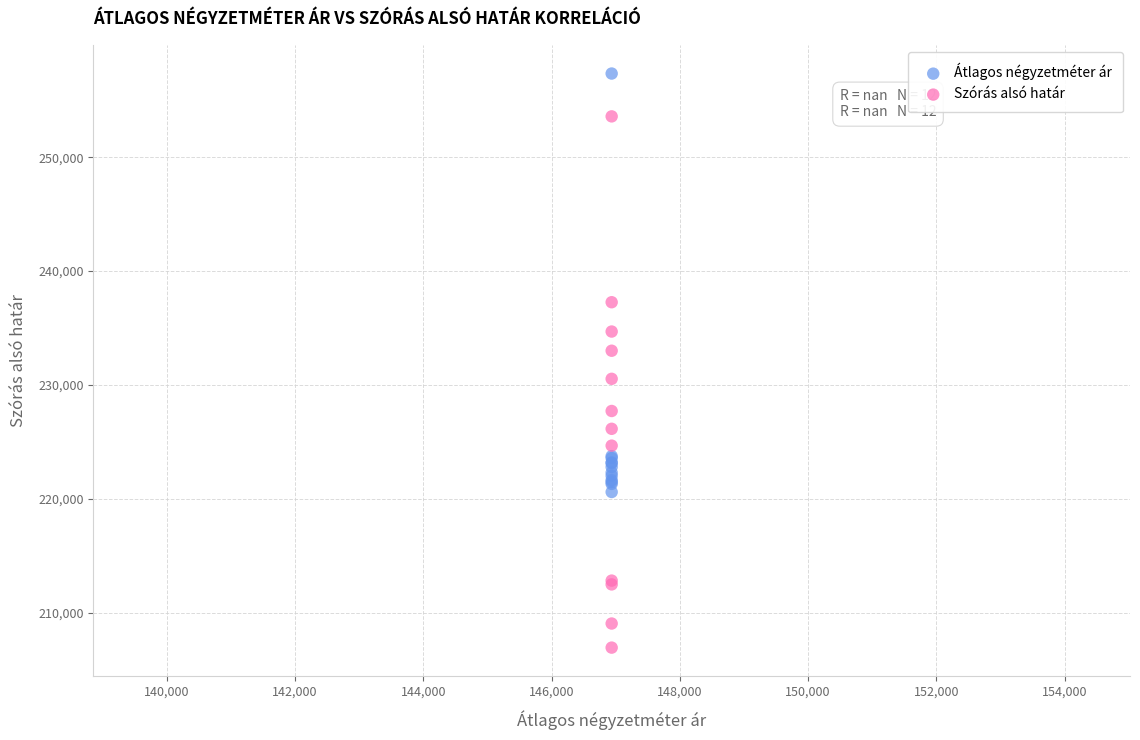

Which series reaches the minimum Y coordinate?

Szórás alsó határ